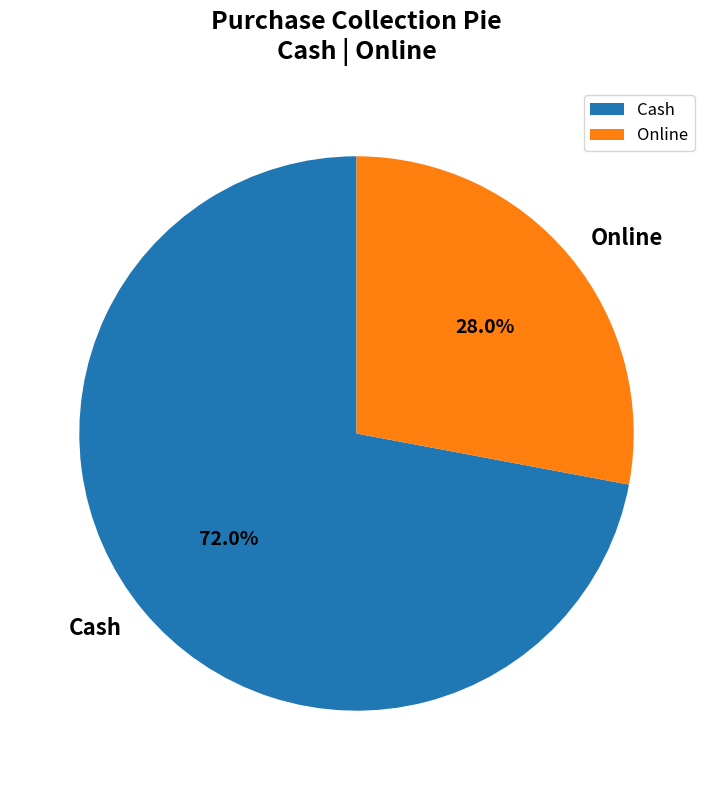

How many slices are in this pie chart?

2